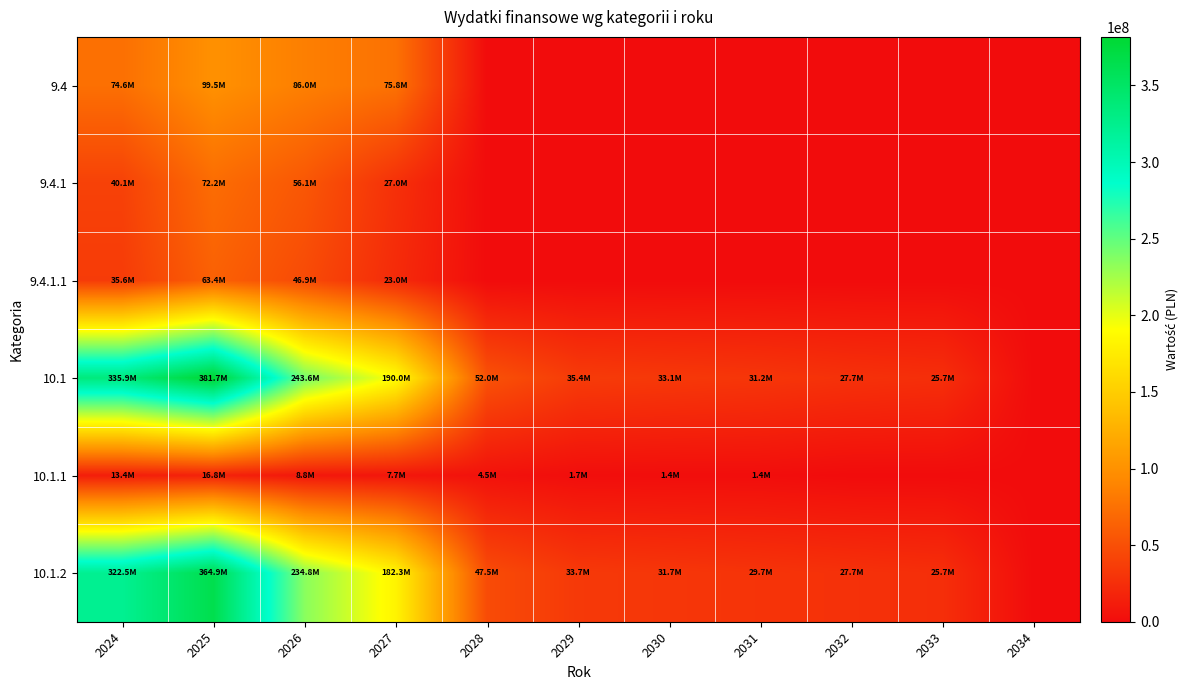

How many distinct data groups are displayed?

6